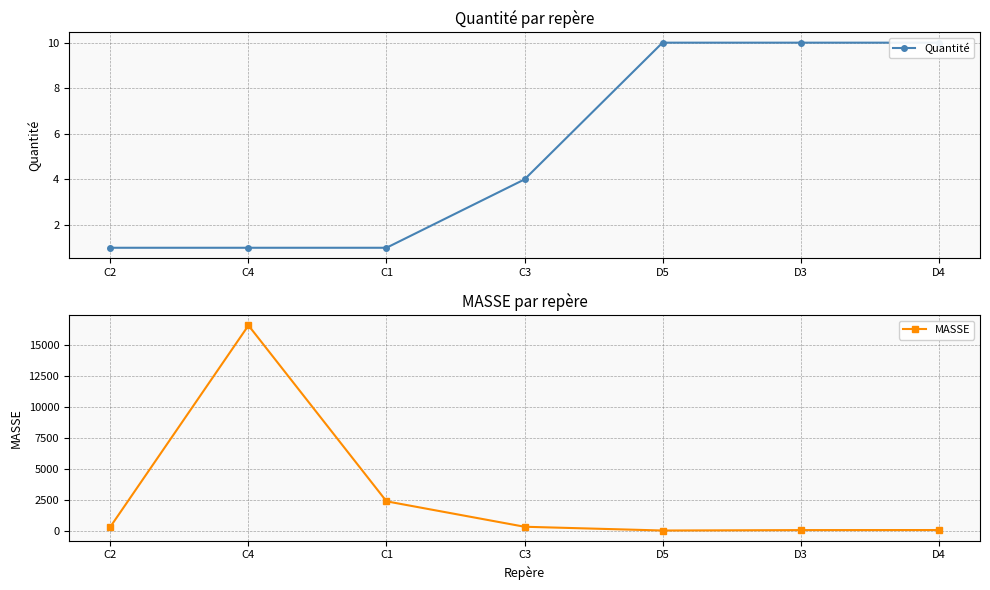

True or false: MASSE has a value of 51.2 at D4.

True